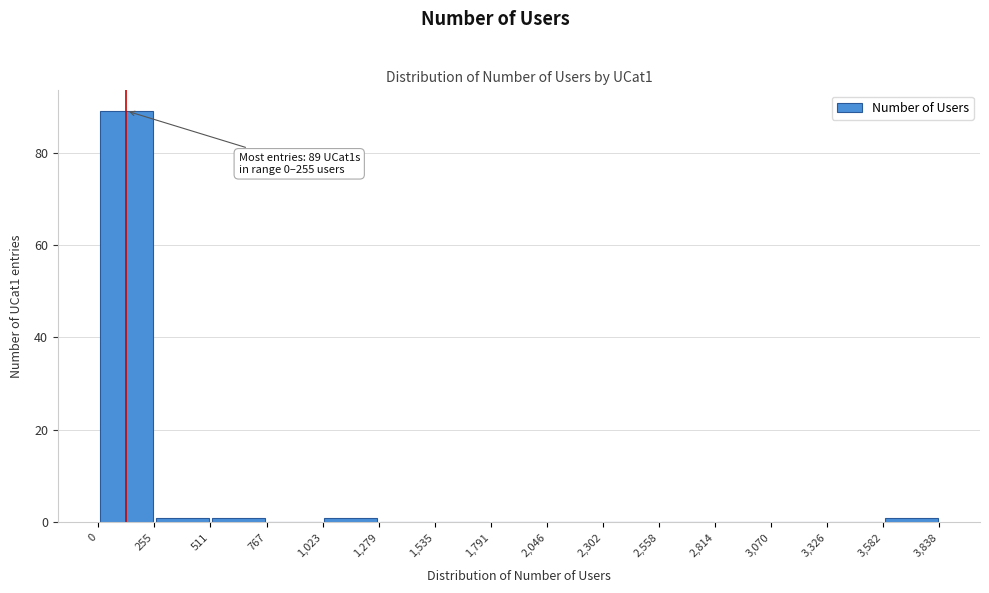

Over which range of the x-axis is the bar tallest?

0 to 255